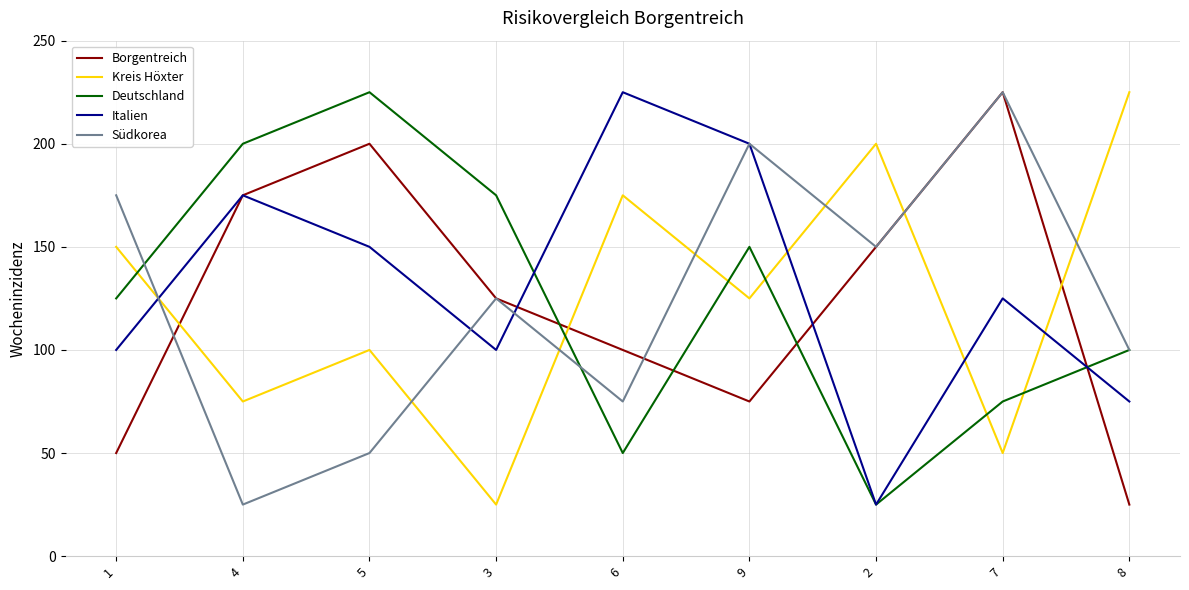

At which label is Südkorea closest to 125?

3